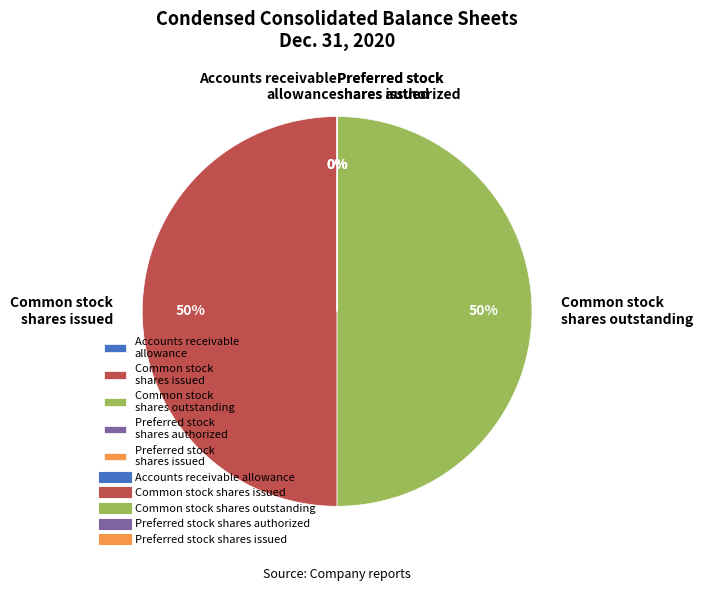

Is it true that Common stock shares issued is 50% of the pie?

True